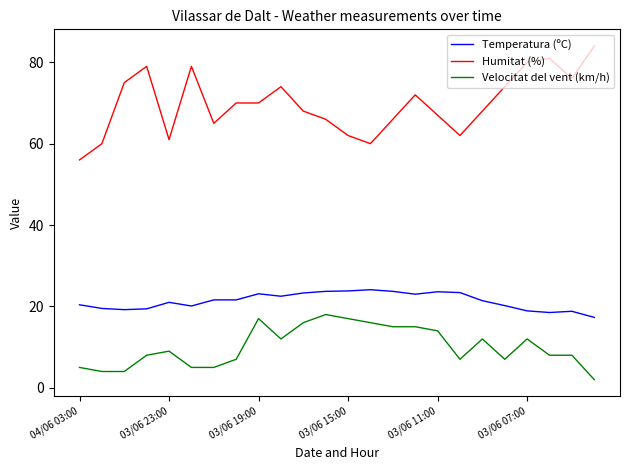

Rank the series by their maximum value, from highest to lowest.

Humitat (%), Temperatura (ºC), Velocitat del vent (km/h)